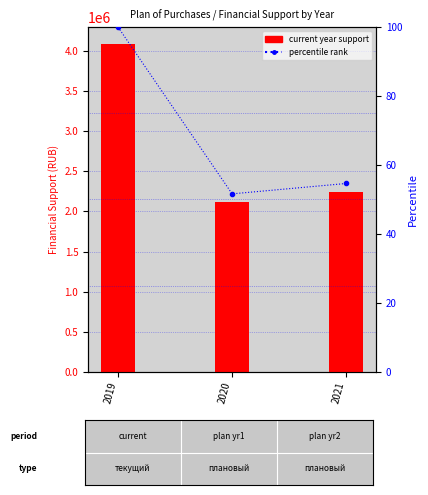

What is the lowest value of the percentile rank series?

51.6